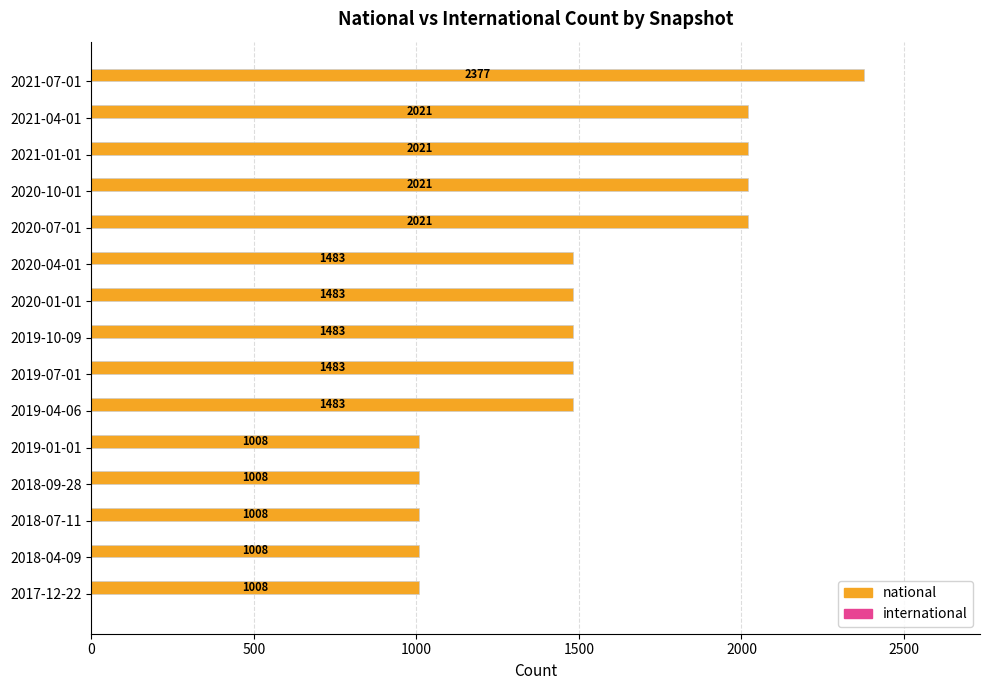

What value does the data have at 2018-04-09, to the nearest 100?

1000